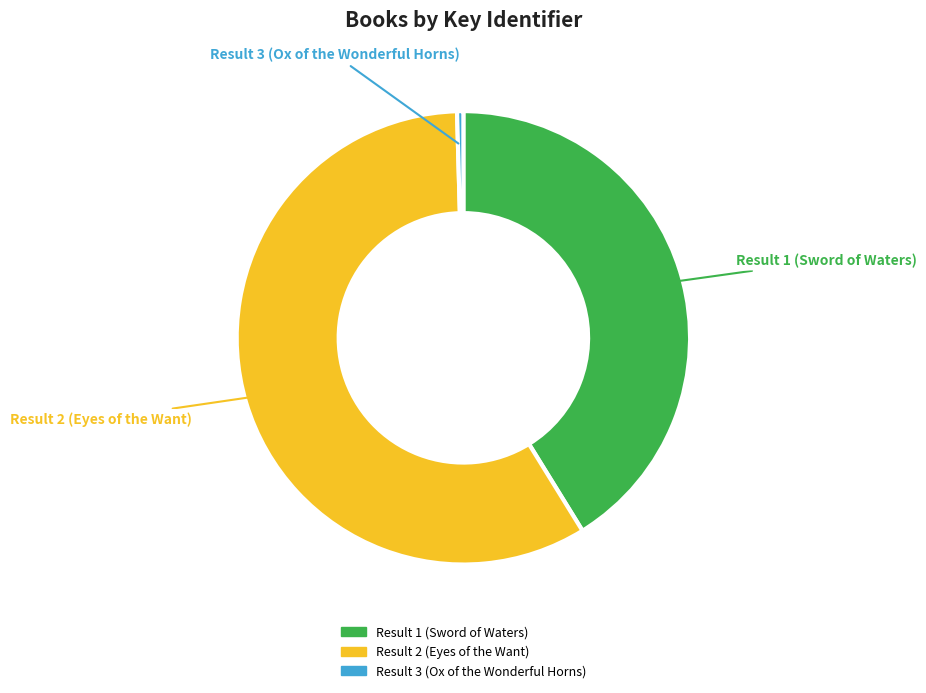

What is the smallest slice in the pie chart?

Result 3 (Ox of the Wonderful Horns)